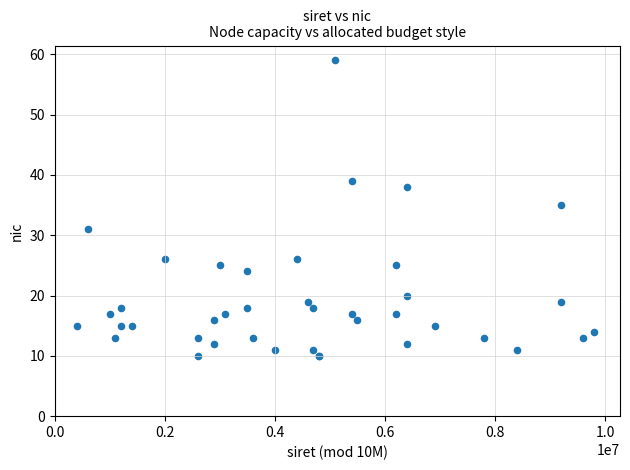

What Y value in the scatter plot is closest to 34?

35